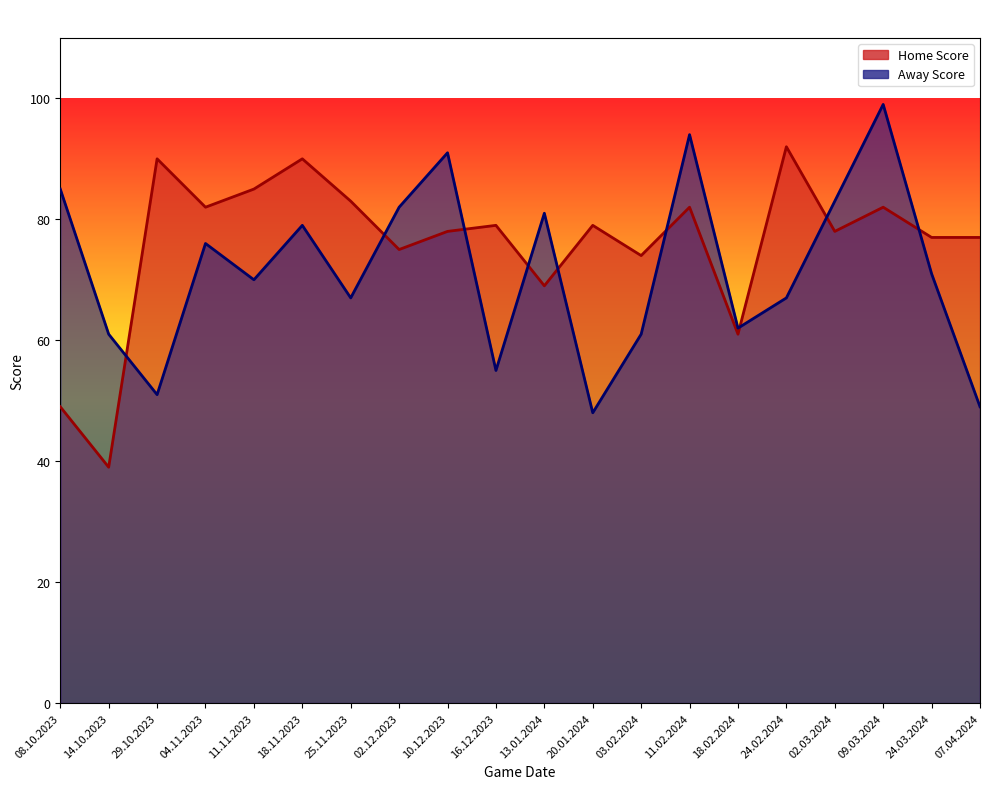

Rank the series by their maximum value, from lowest to highest.

Home Score, Away Score